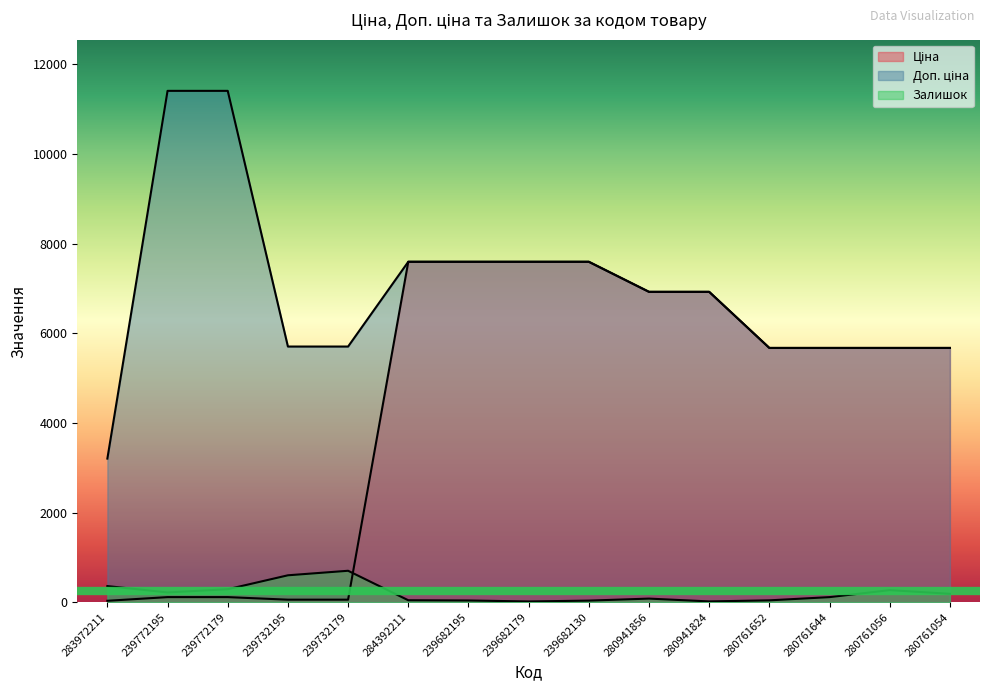

Which series has the largest range (max minus min)?

Доп. ціна